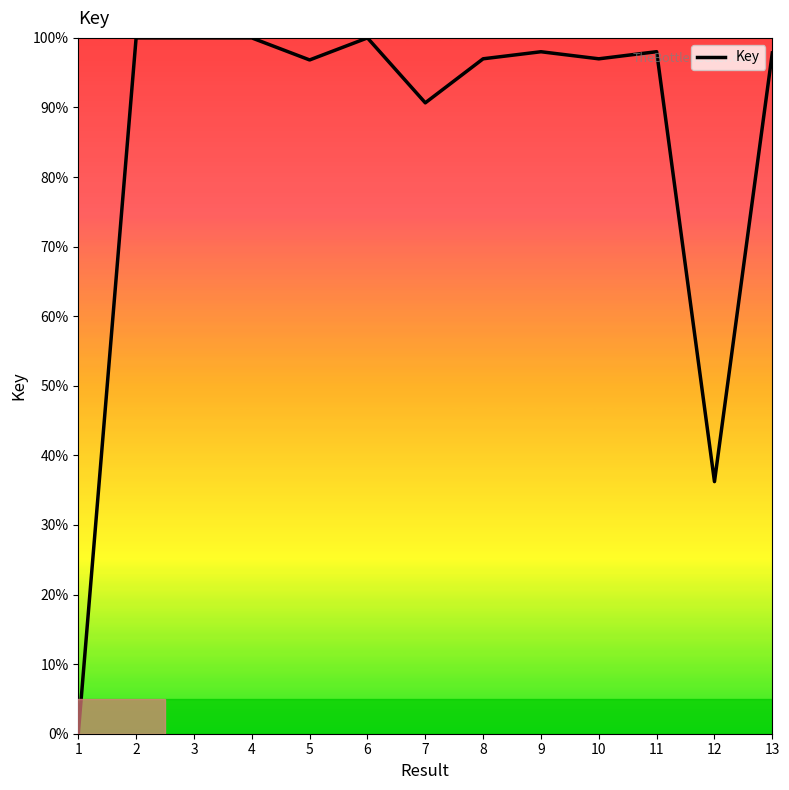

What value does the data have at 4?

100.0